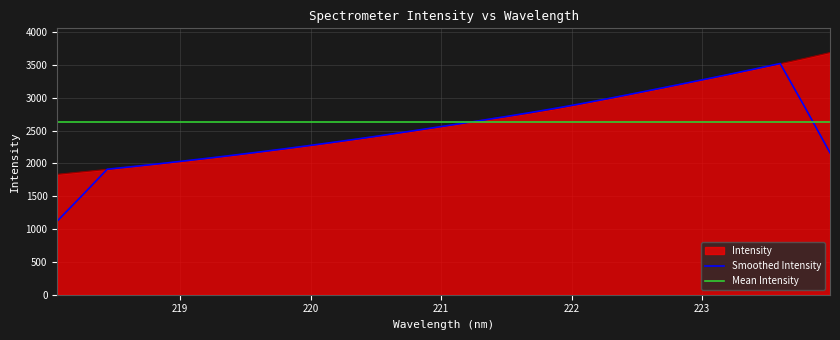

Rank the series by their maximum value, from highest to lowest.

Intensity, Smoothed Intensity, Mean Intensity